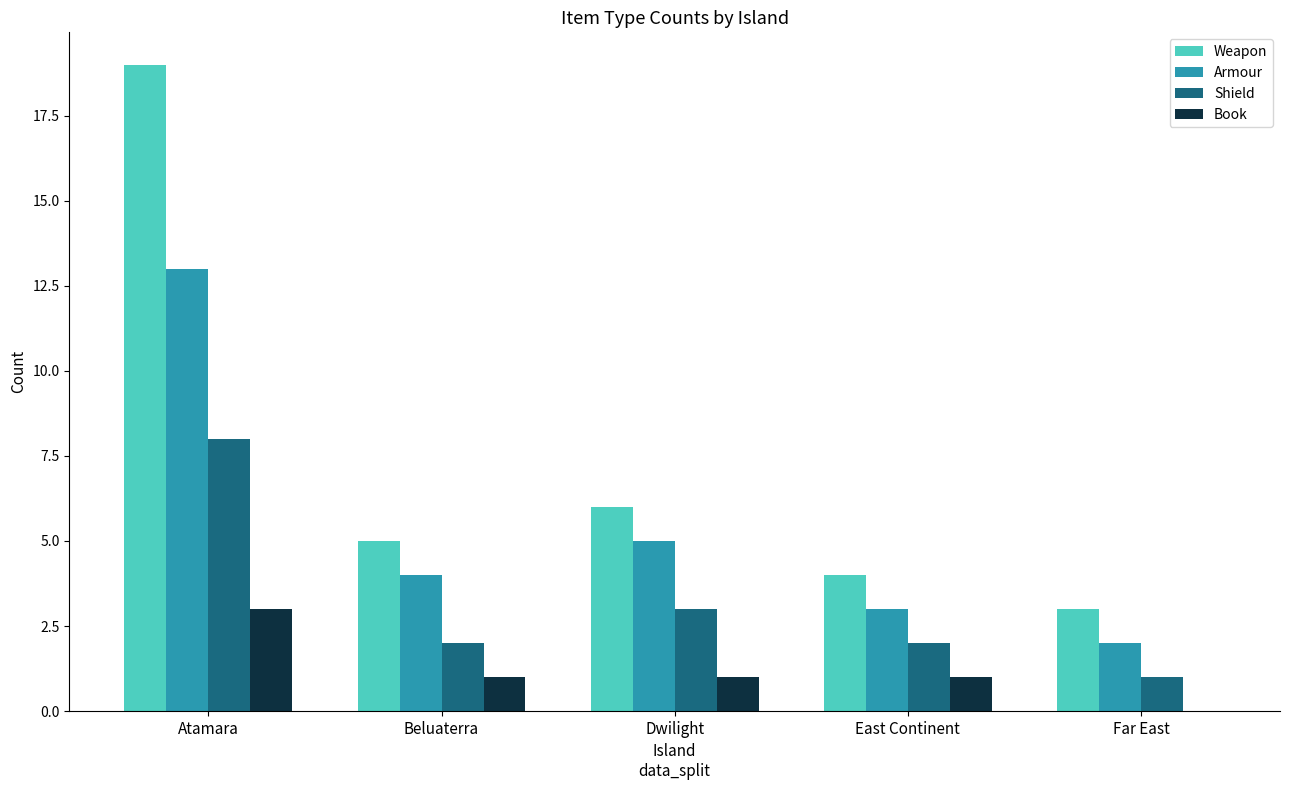

Is the value of Book at Dwilight greater than the value of Weapon at East Continent?

No